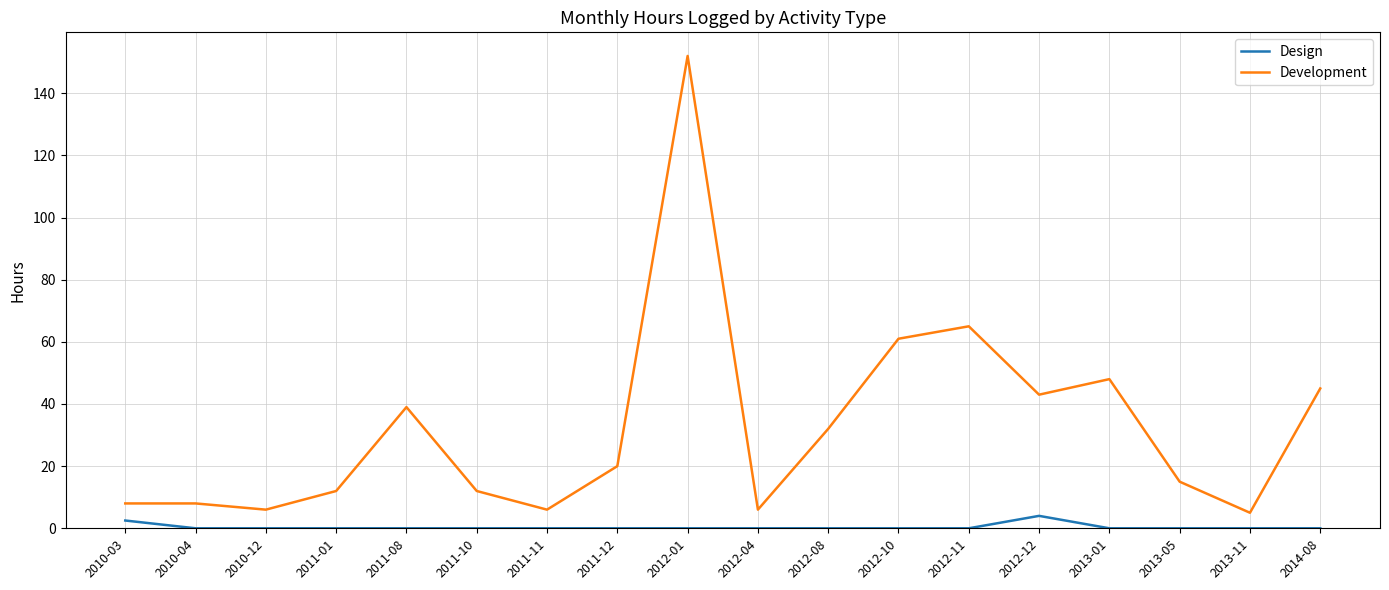

Is it true that Development equals 6.0 at 2010-12?

True